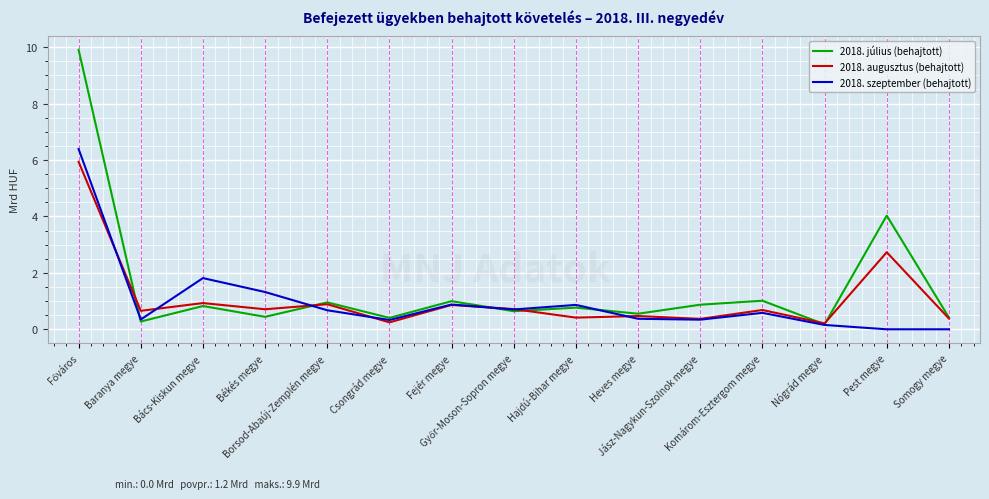

At which category does 2018. július (behajtott) reach its first local valley?

Baranya megye